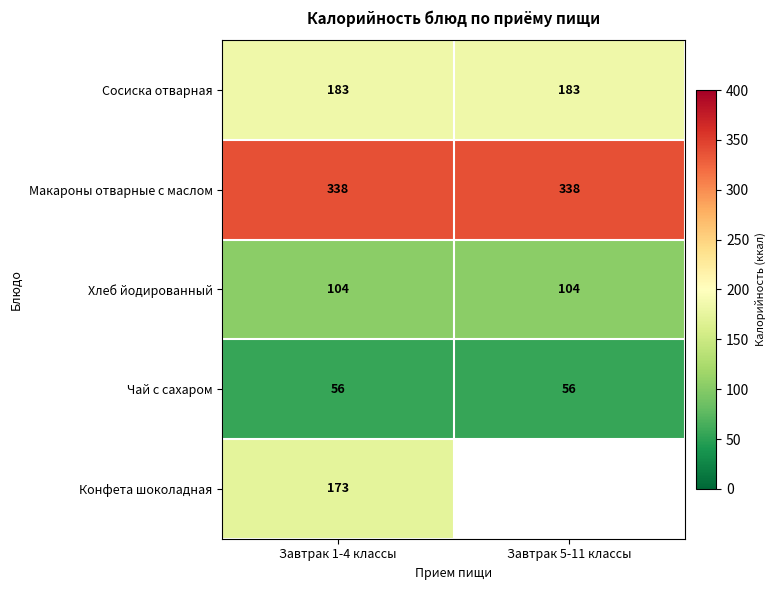

True or false: Хлеб йодированный has a value of 37.1 at Завтрак 5-11 классы.

False